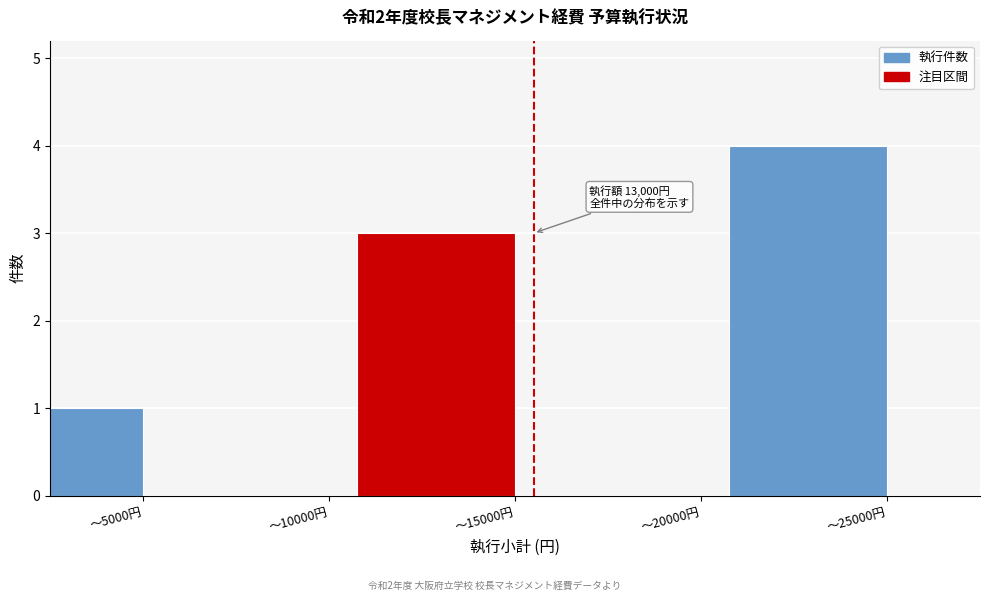

Reading left to right, extract all data points from this chart.

〜5000円=1	〜10000円=0	〜15000円=3	〜20000円=0	〜25000円=4